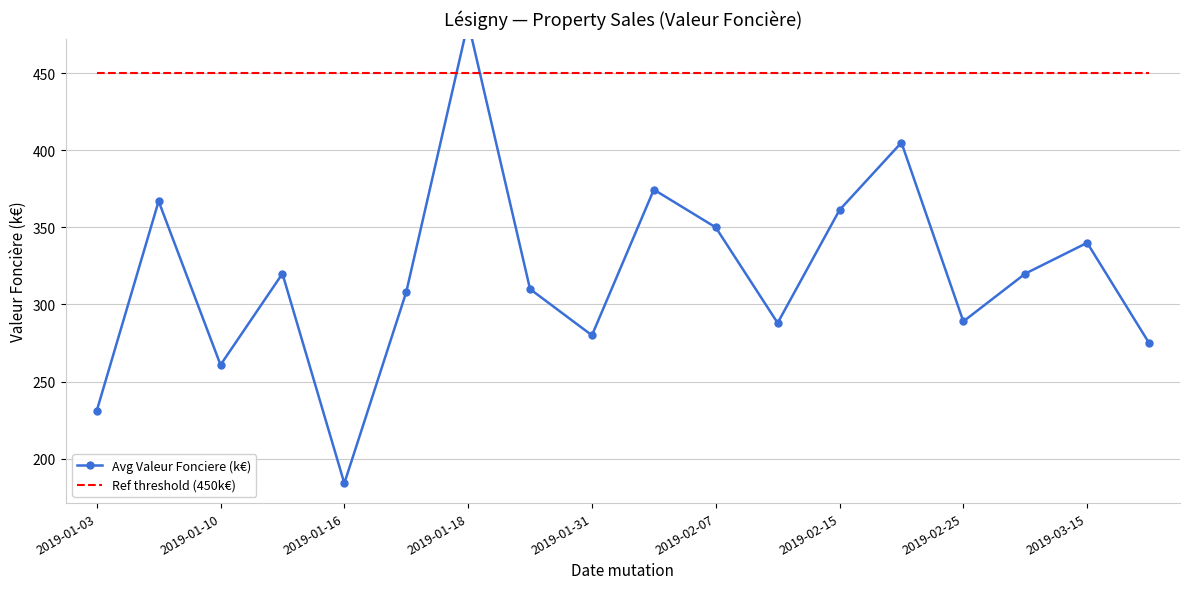

What is the approximate value of Ref threshold (450k€) at 2019-01-10?

450.0